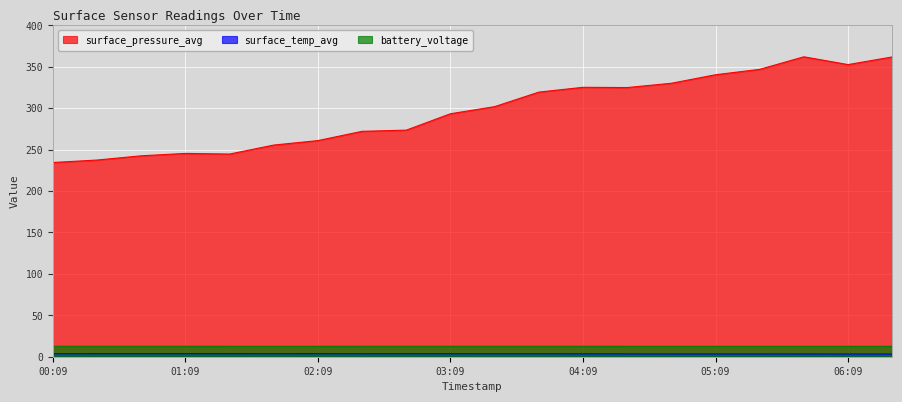

What value does the surface_temp_avg series have at 04:29?

3.4